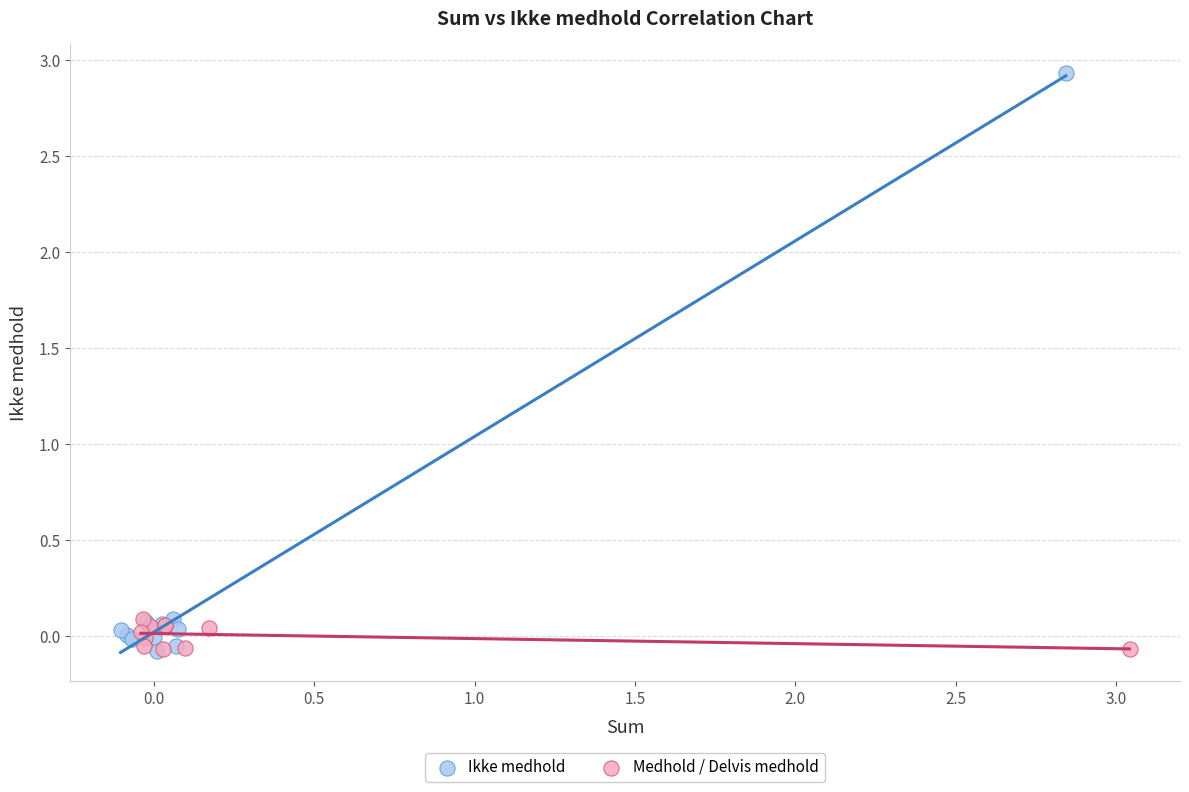

Which series has the largest Y range (max minus min)?

Ikke medhold